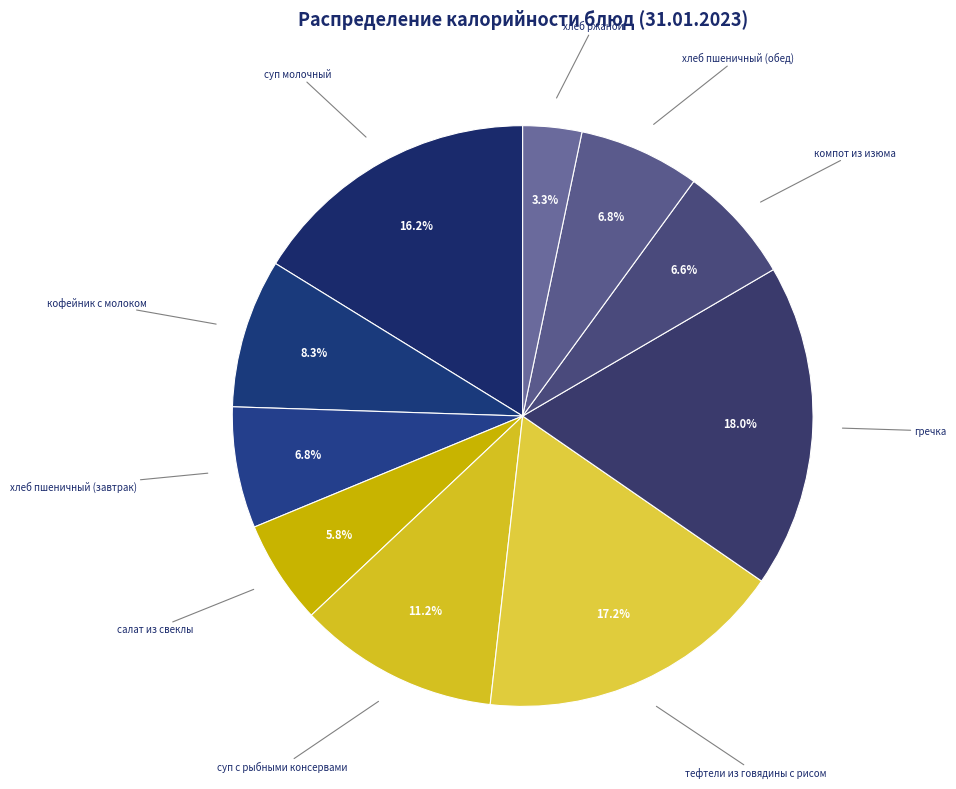

Between хлеб пшеничный (завтрак) and кофейник с молоком, which is larger?

кофейник с молоком